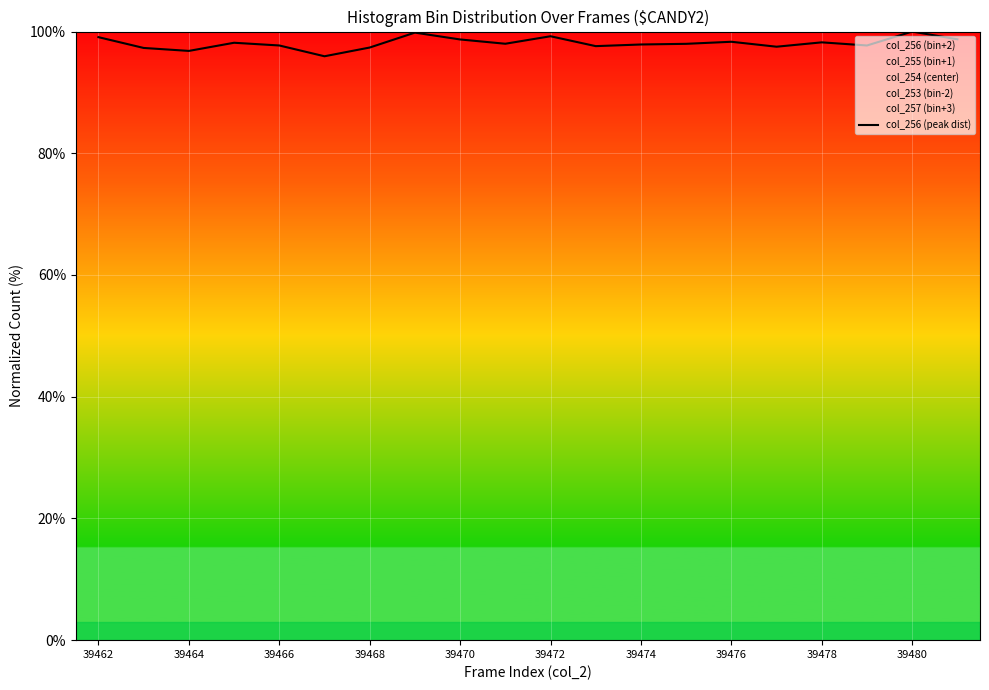

What is the highest value of the col_256 (peak dist) series?

100.0